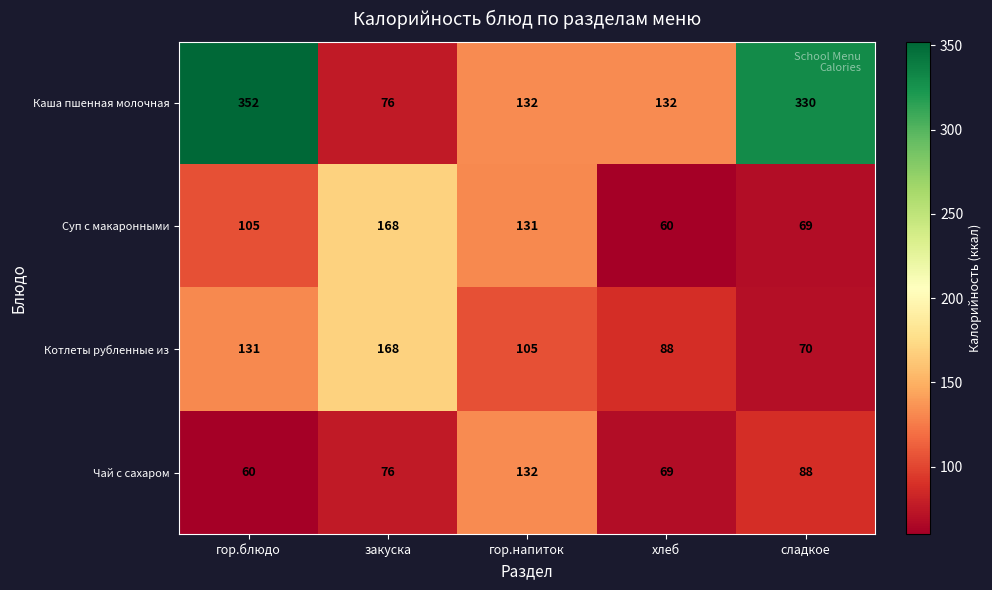

What is the difference between the maximum and minimum values in the Чай с сахаром series?

72